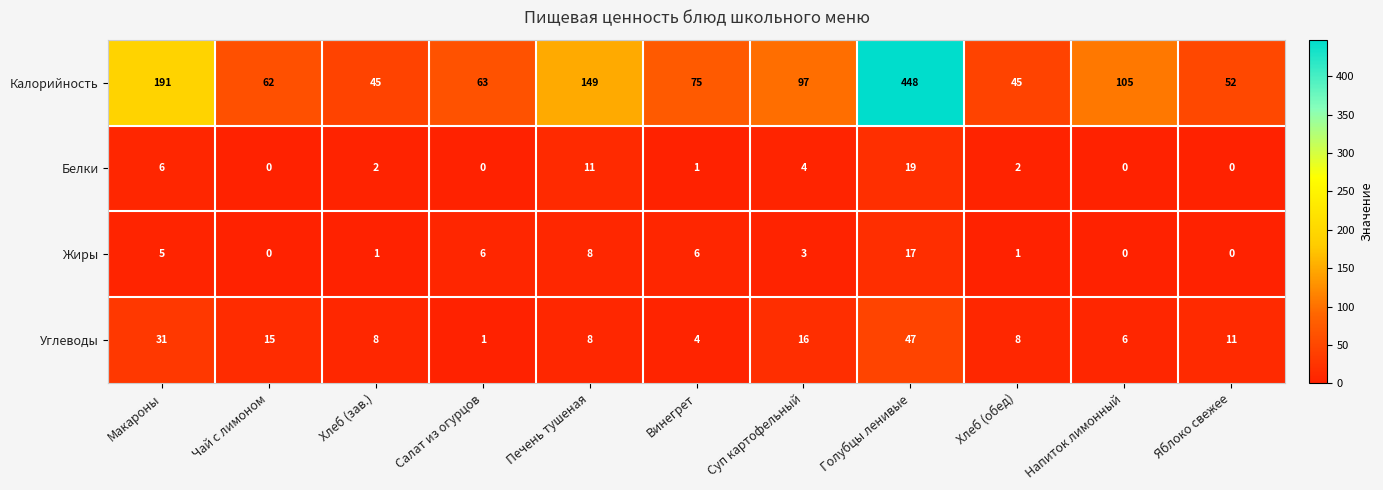

Rank the series by their maximum value, from lowest to highest.

Жиры, Белки, Углеводы, Калорийность